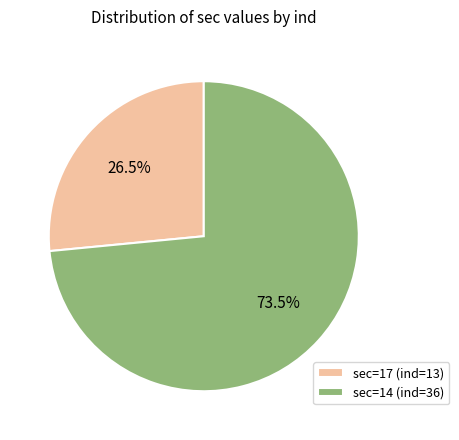

Does sec=14 (ind=36) account for over 50% of the chart?

Yes